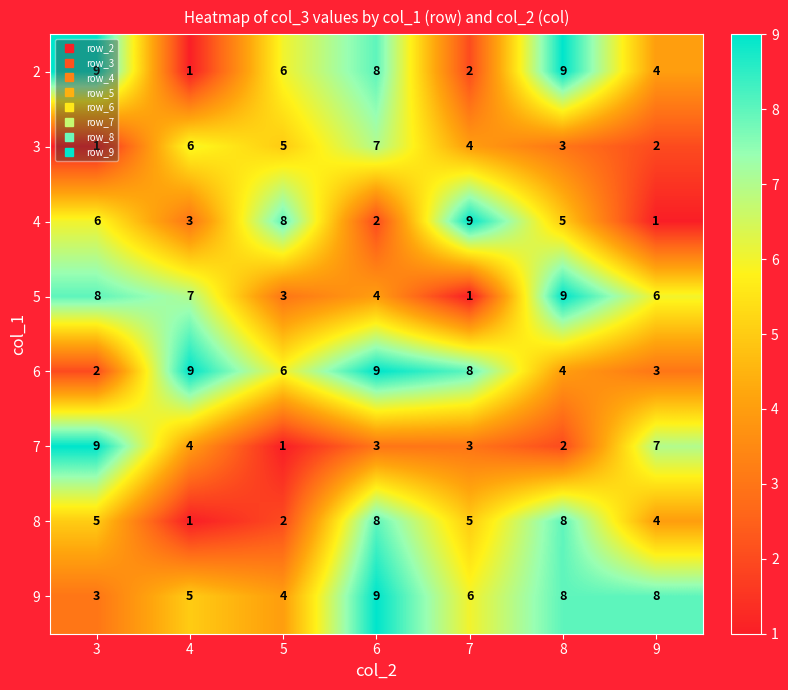

What is the approximate value of 5 at 6?

4